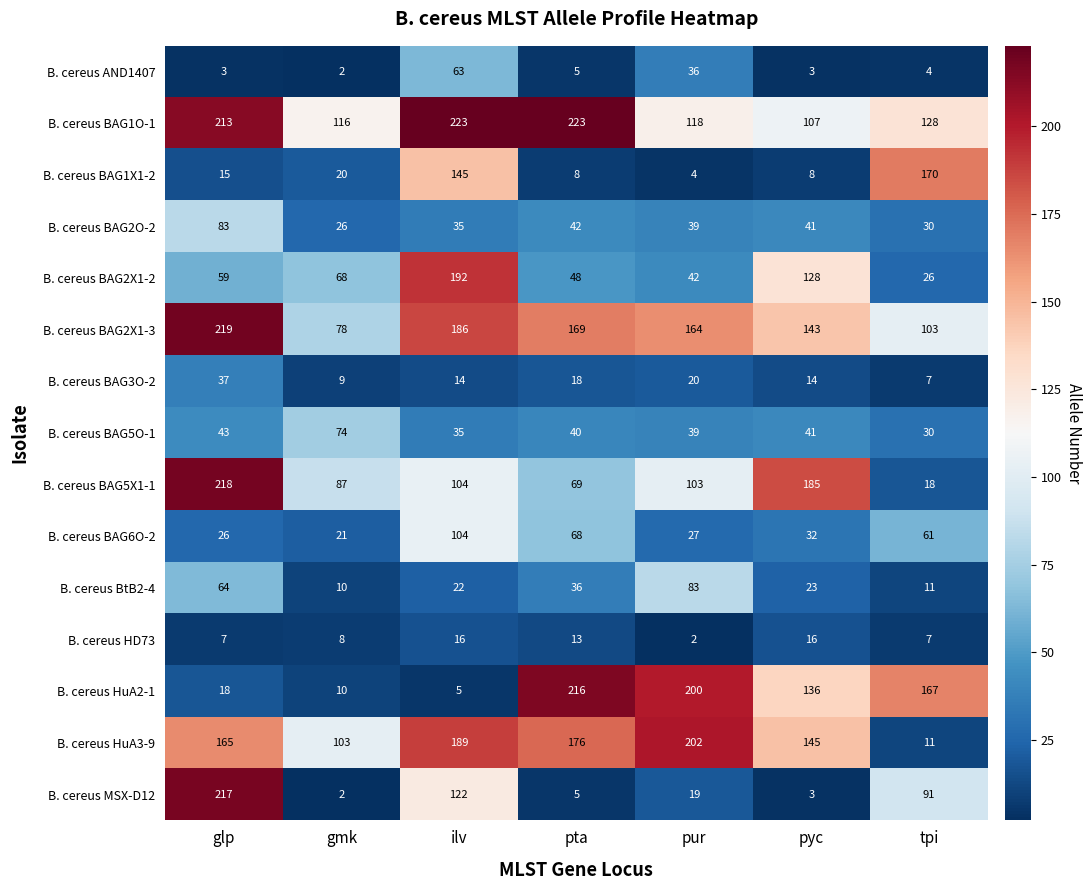

The value of B. cereus HuA2-1 at tpi is 48. True or false?

False